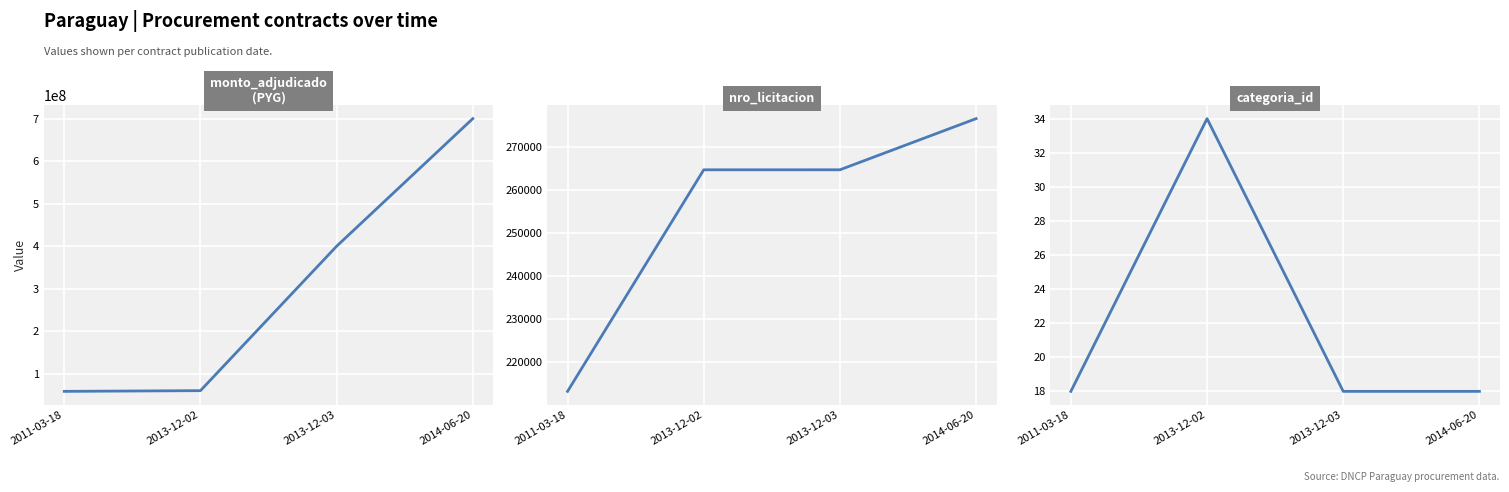

At which category is the sum across all series the highest?

2014-06-20